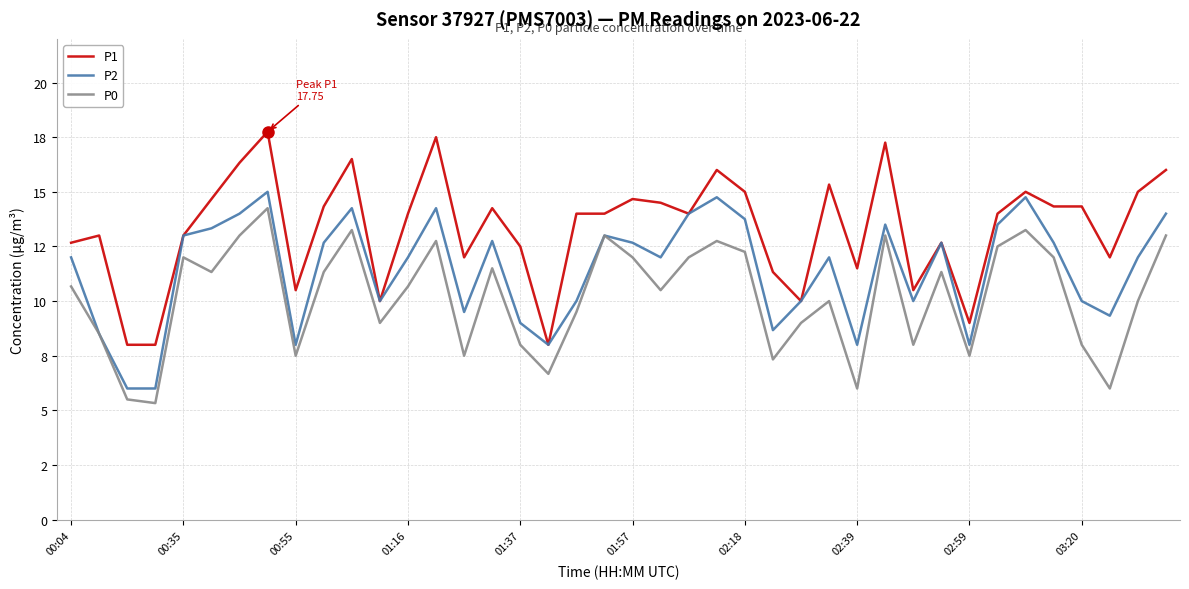

How many interior local peaks does the P2 series have?

10